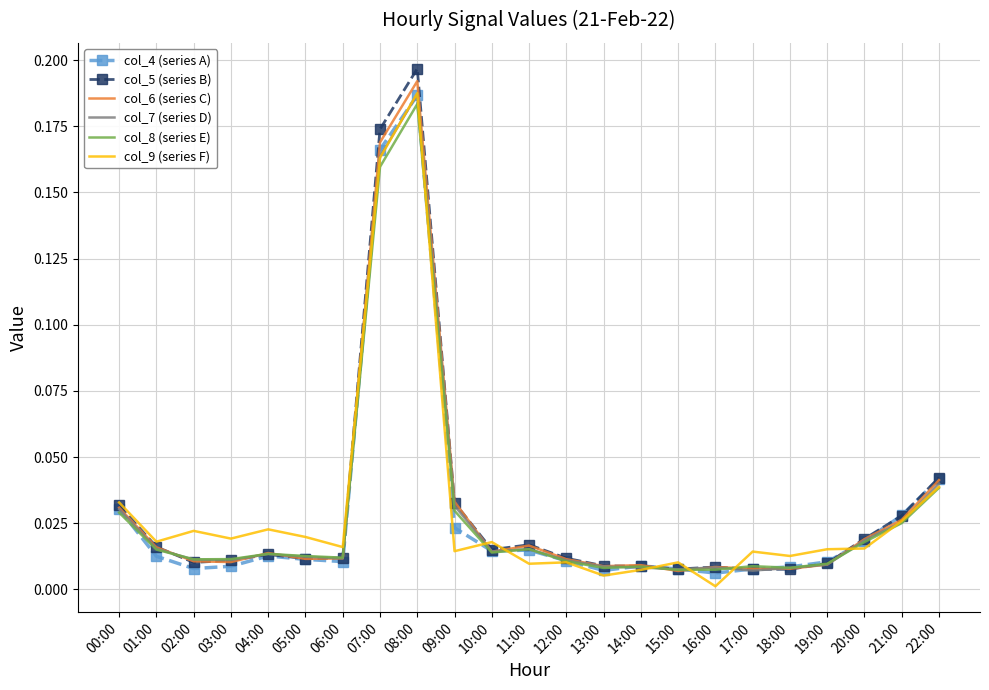

At which category does the chart reach its peak across all series?

08:00